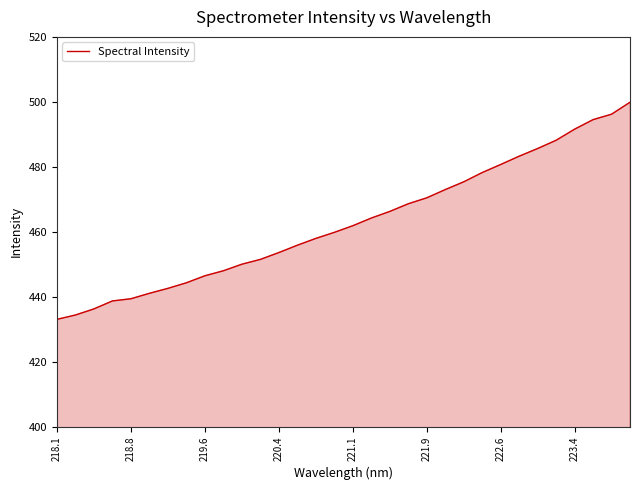

What is the difference between the maximum and minimum values?

66.8